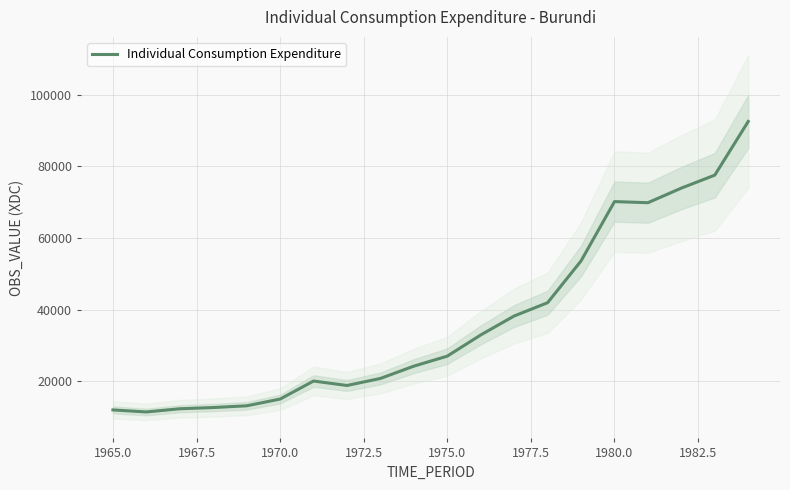

What is the maximum value shown in the chart?

92484